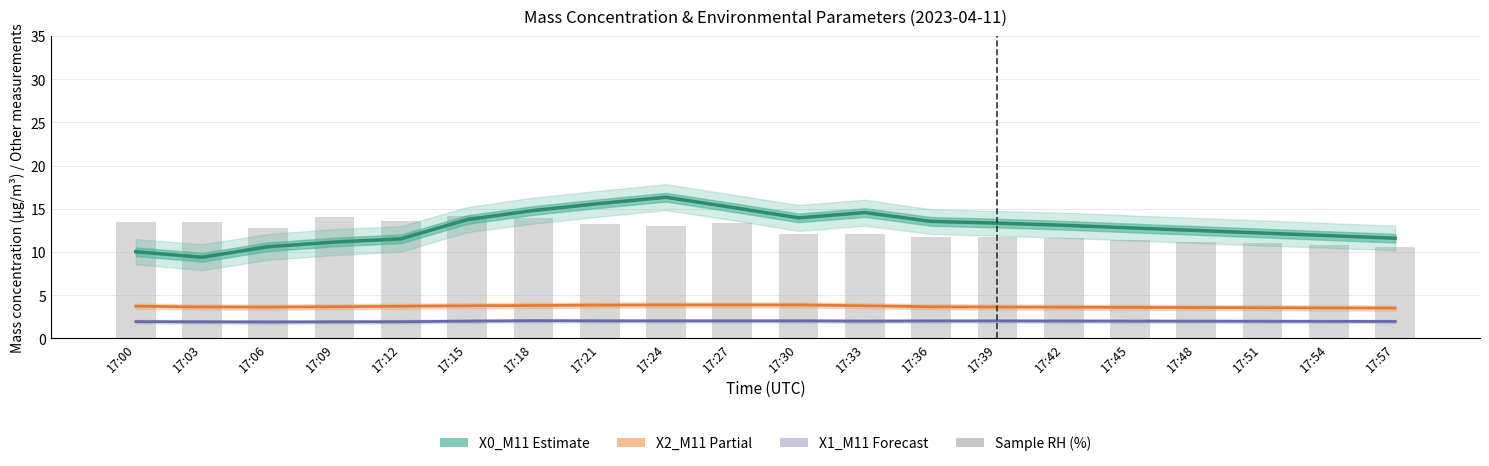

Which category has the highest value across all series?

17:24